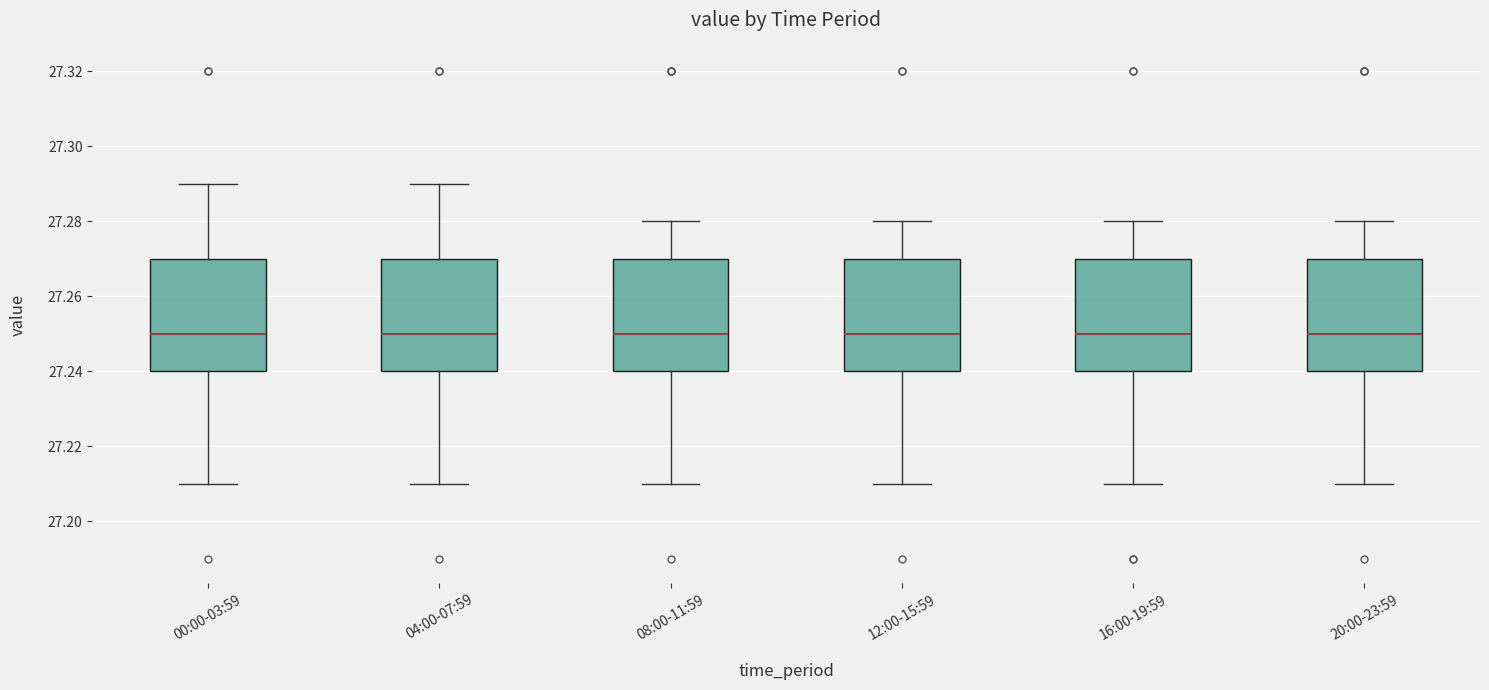

Where is the lower edge of the box for 12:00-15:59 on the y-axis? The values are not printed on the chart, so give them approximately, as read against the axis.

27.24